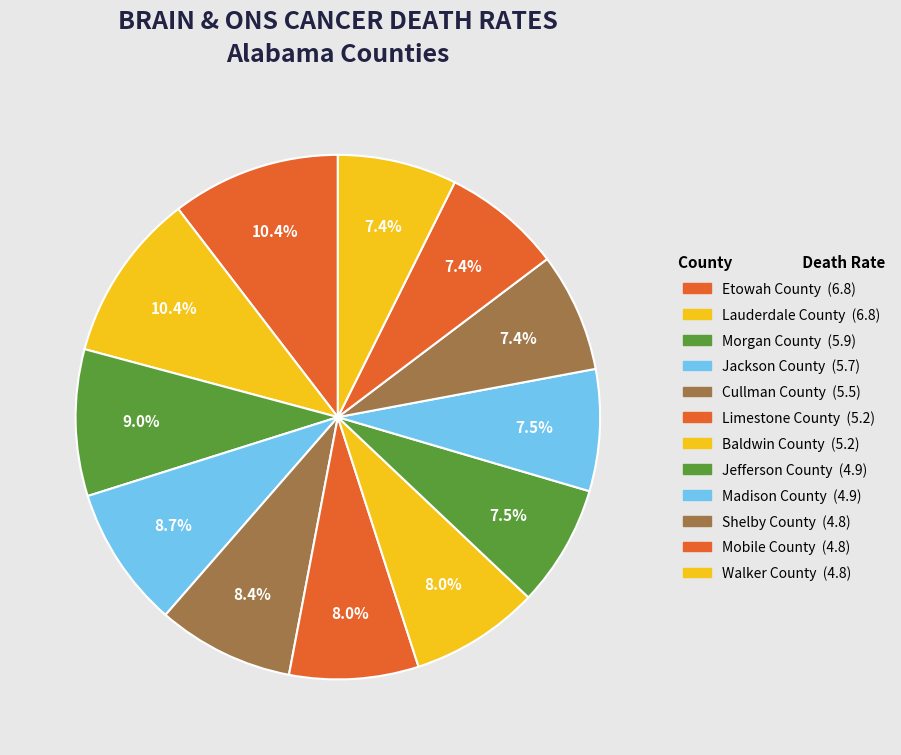

Approximately how many times larger is the value at Jackson County compared to Morgan County?

1.0